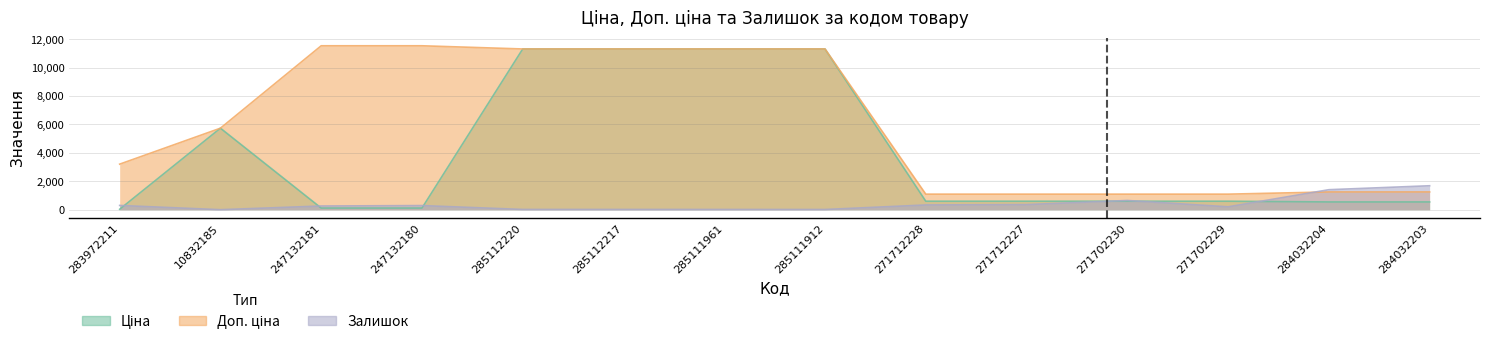

The value of Ціна at 284032203 is 140.3. True or false?

False